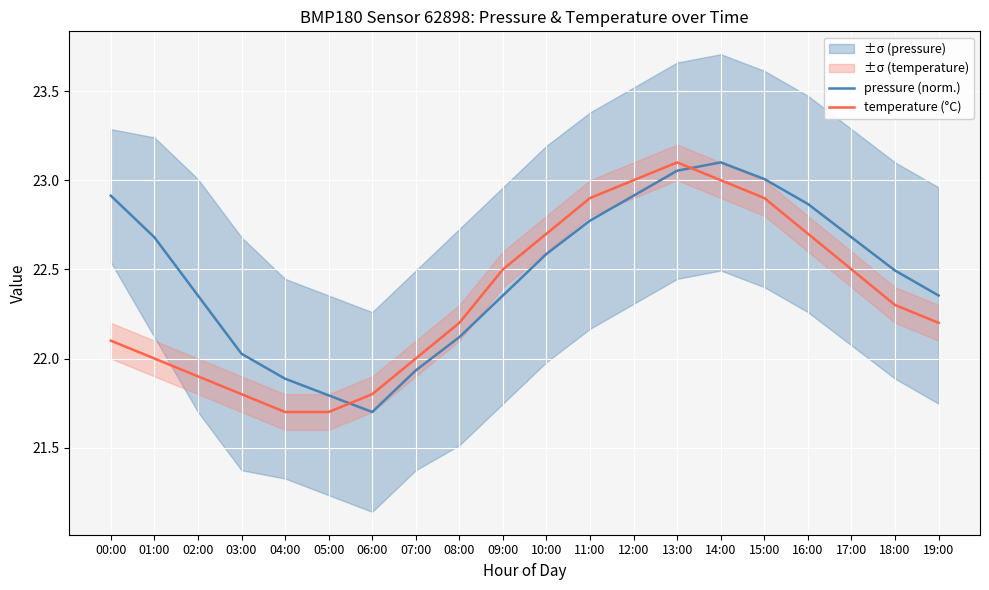

The value of pressure (norm.) at 13:00 is 40.3. True or false?

False